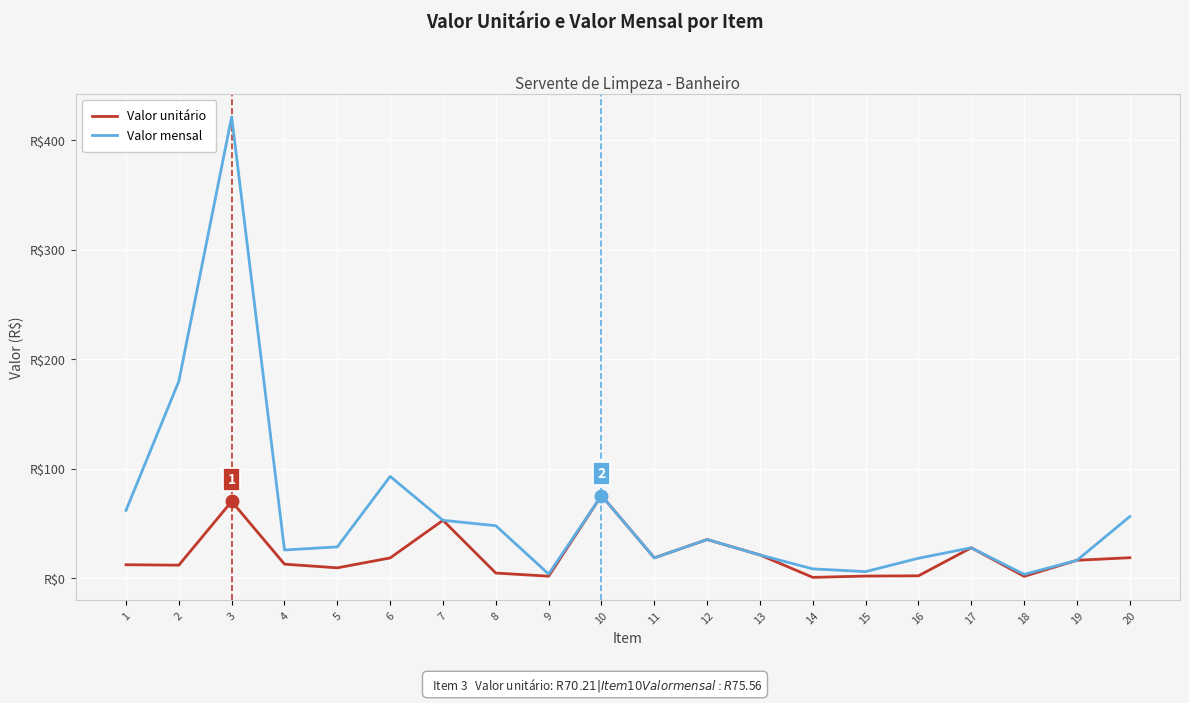

True or false: Valor unitário and Valor mensal cross at least once.

False